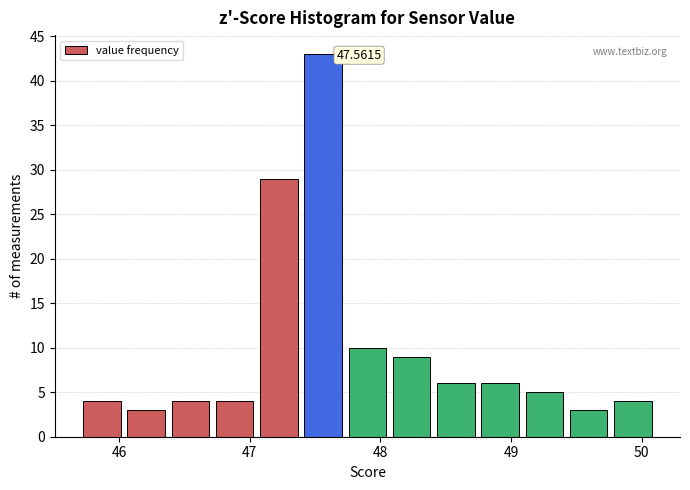

Read against the x-axis, roughly where is the centre of the tallest bar?

47.6